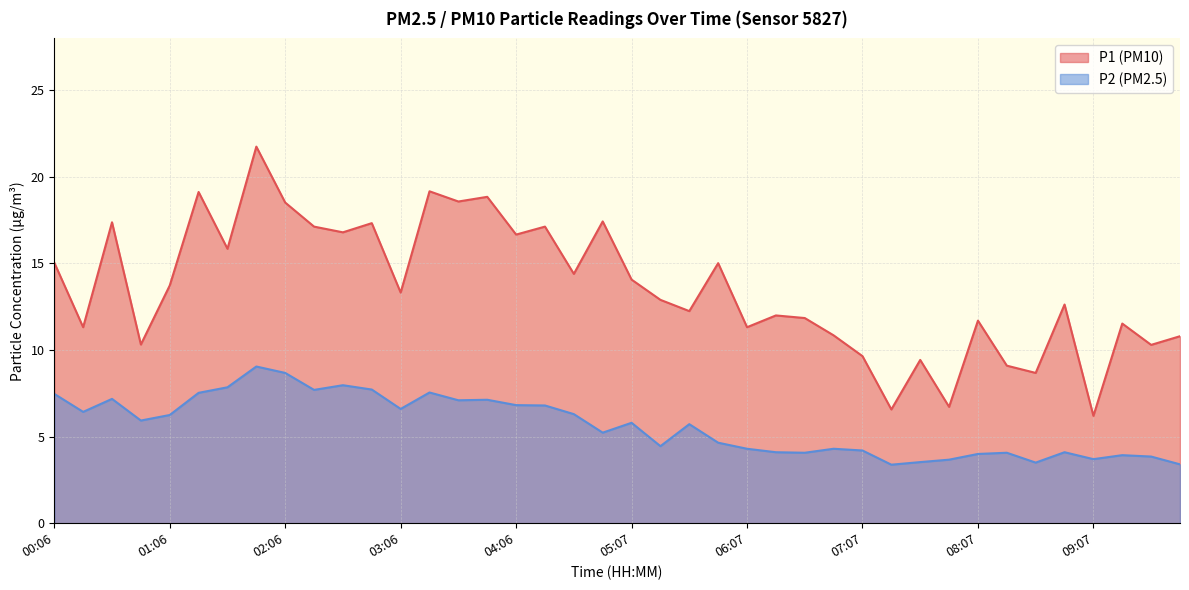

True or false: P1 has a value of 8.7 at 08:37.

True